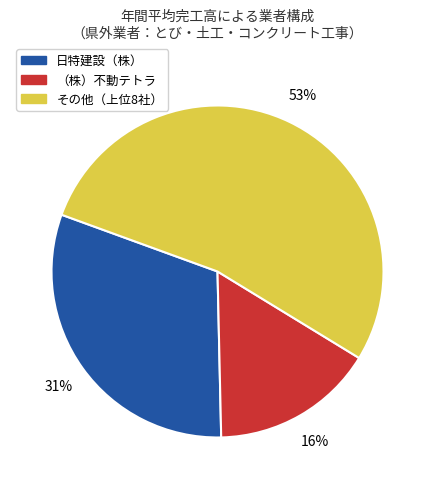

To the nearest percent, what is the difference between the largest and smallest slice percentages?

37%